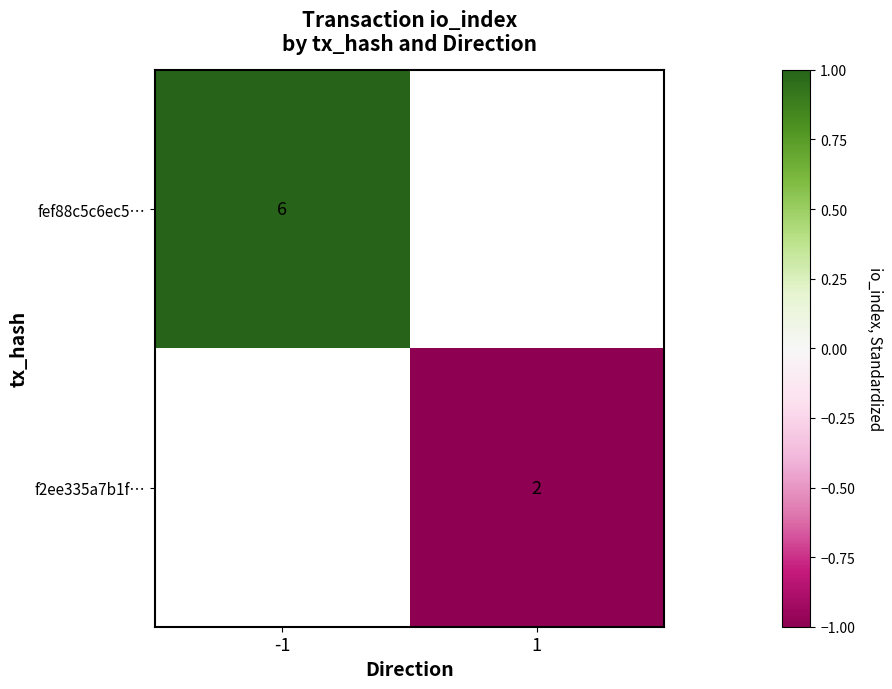

Is it true that fef88c5c6ec5… equals 1 at -1?

False